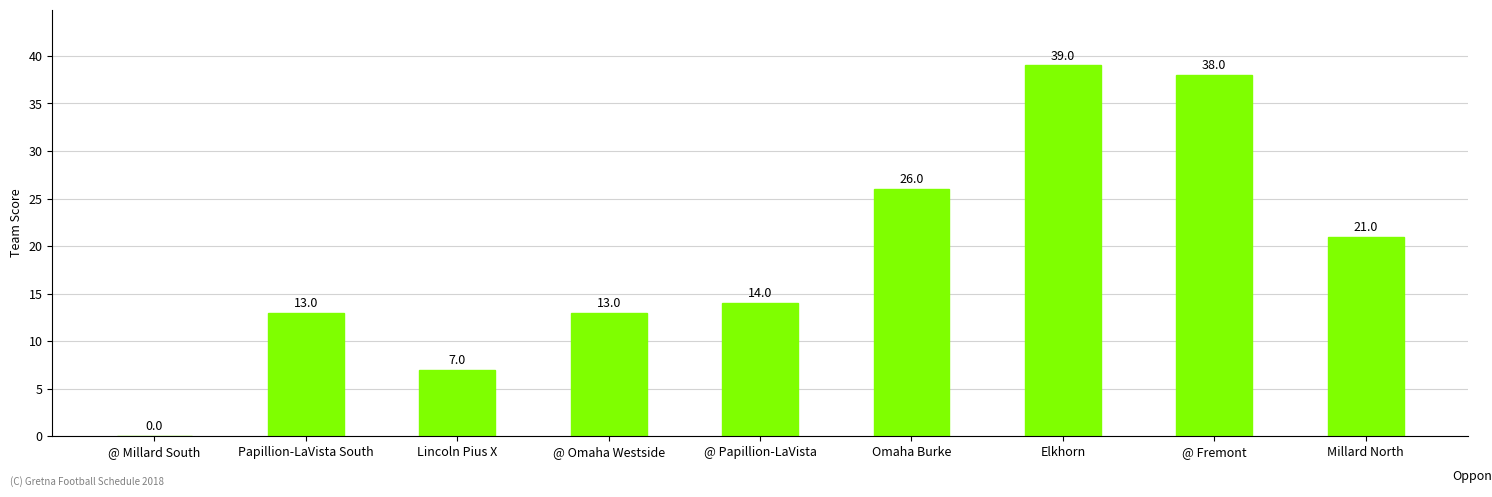

Count the number of data series in this chart.

1